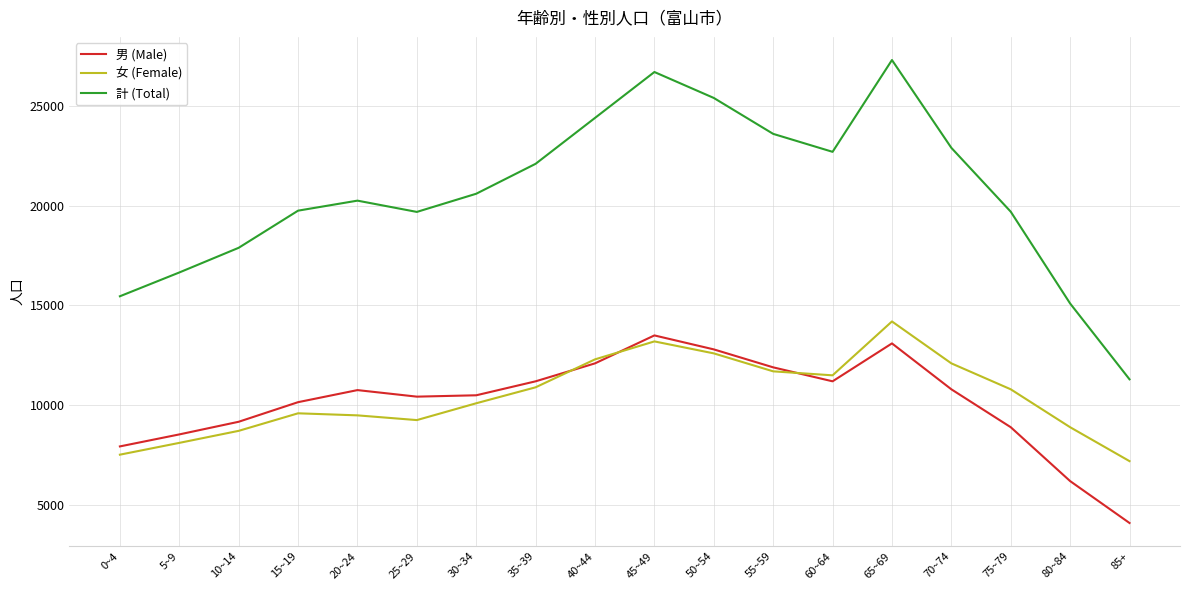

Which series changed the most between 10~14 and 40~44?

計 (Total)